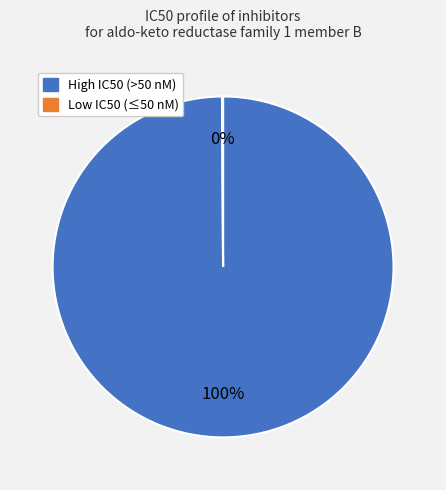

Is there any slice that represents more than half of the pie?

Yes